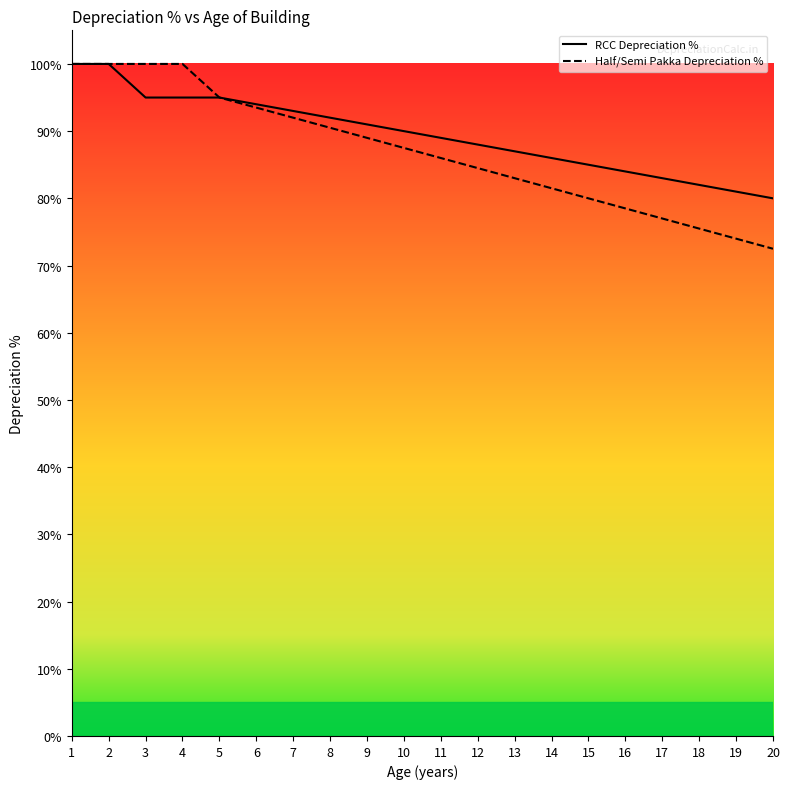

What is the minimum value for RCC Depreciation %?

80.0